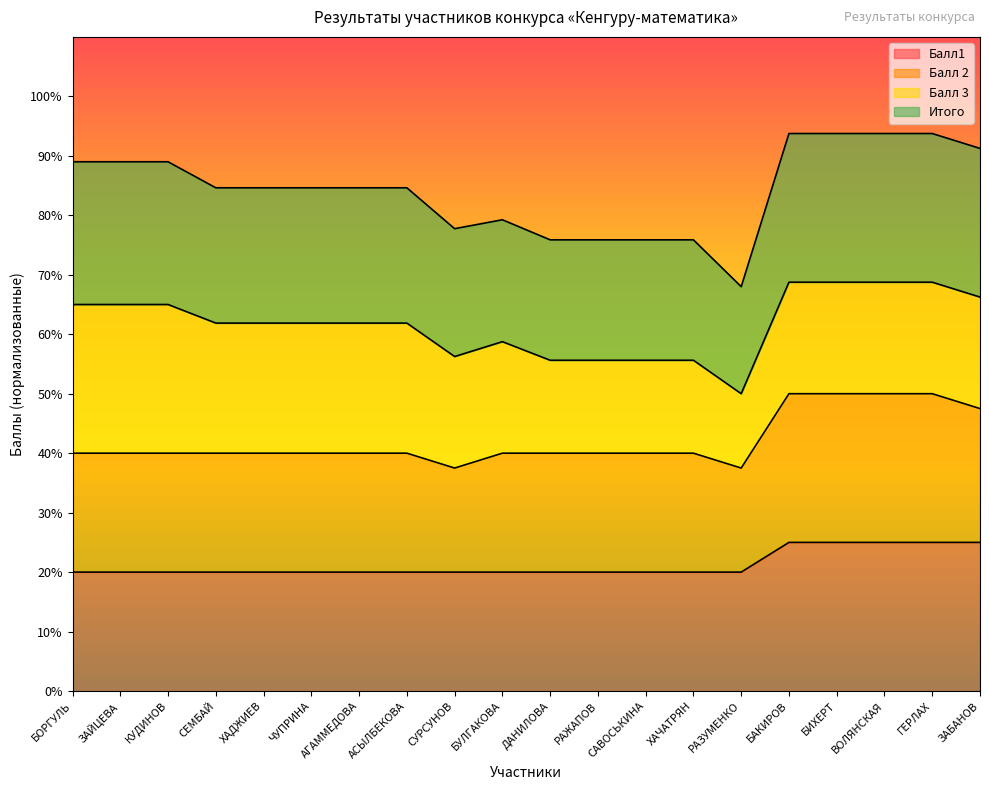

What is the label of the 19th point from the left?

ГЕРЛАХ